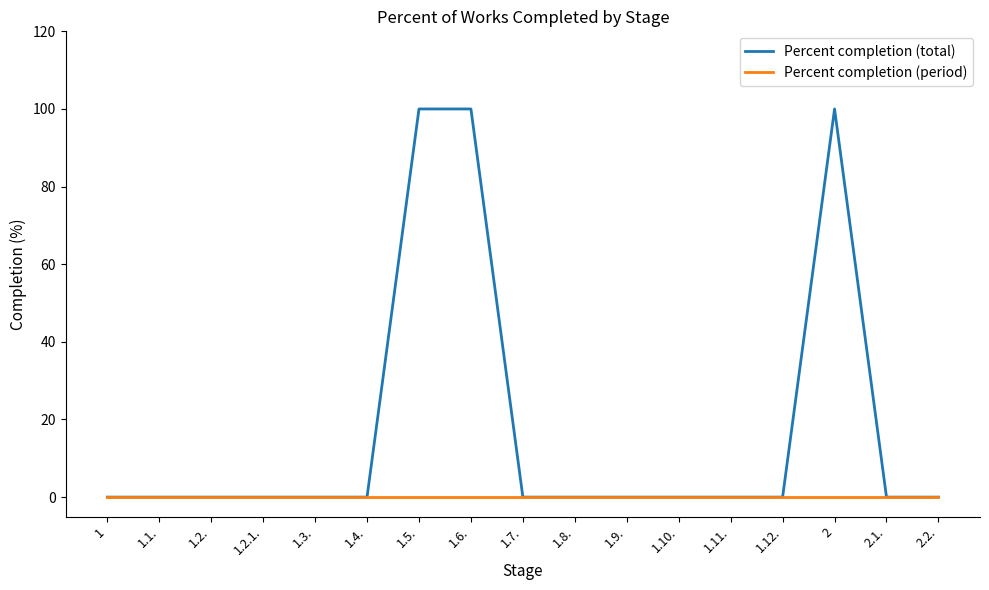

What is the total value across all series at 1.6.?

100